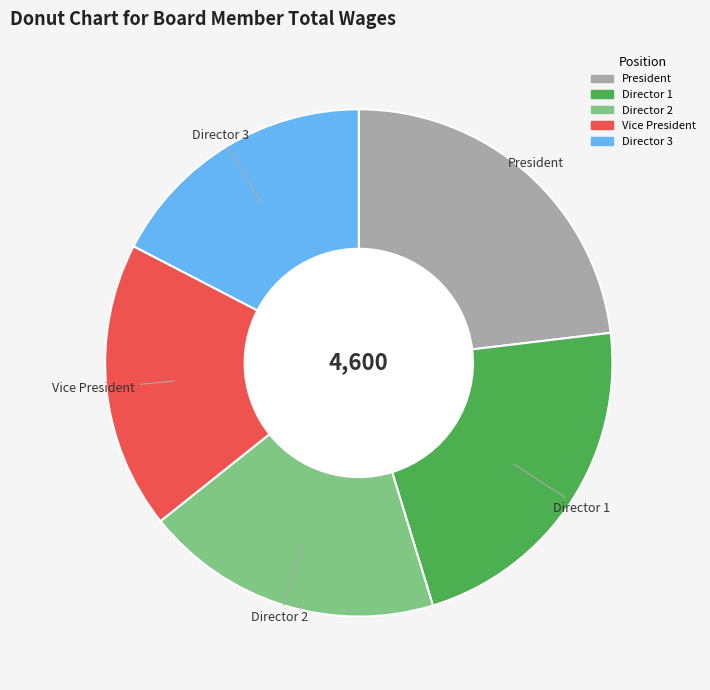

Which slice is the largest?

President